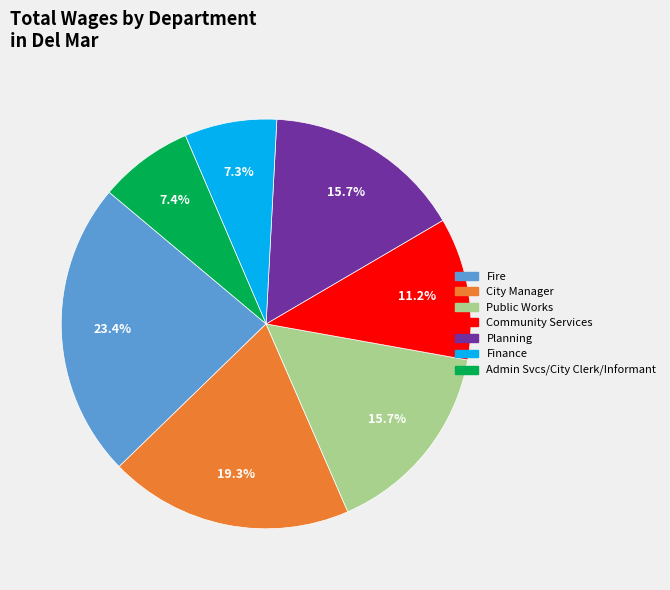

Is there any slice that represents more than half of the pie?

No